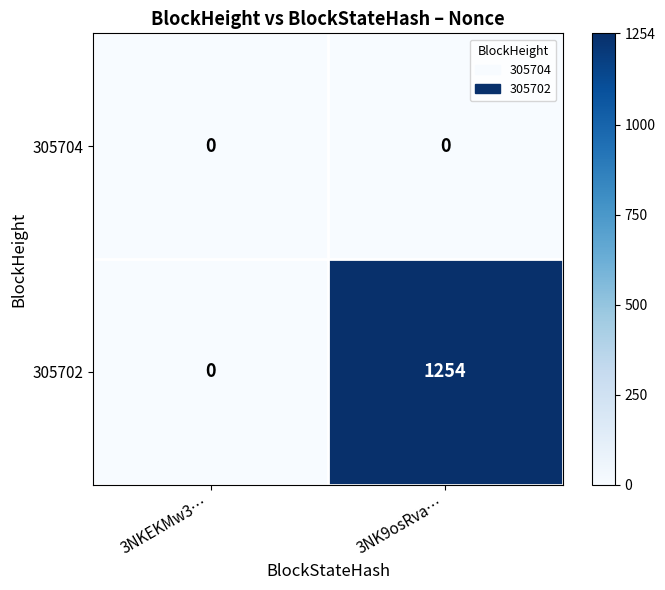

Which series has the largest total across all categories?

305702